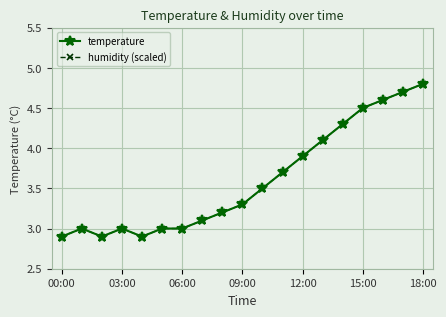

True or false: humidity (scaled) and temperature intersect in this chart.

False